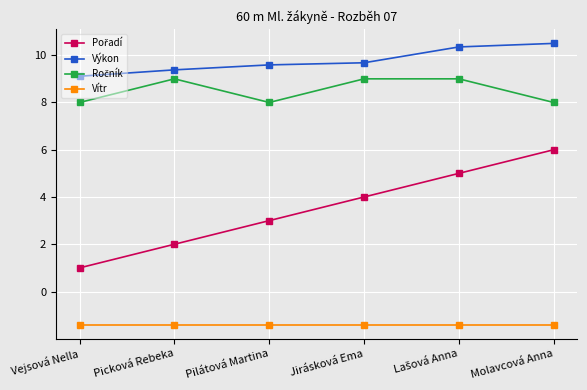

True or false: Výkon and Vítr cross at least once.

False